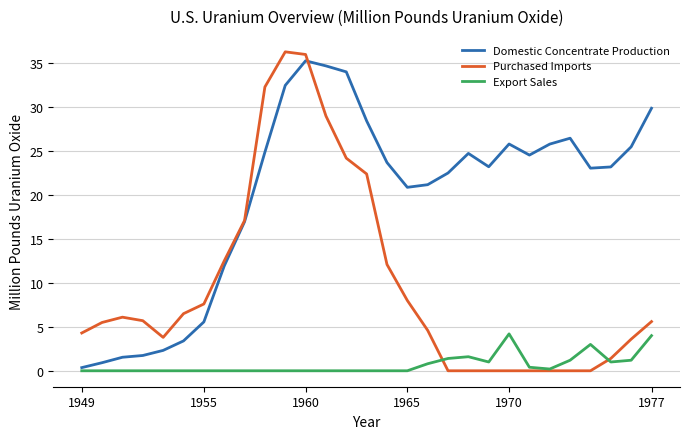

True or false: Export Sales and Purchased Imports cross at least once.

True